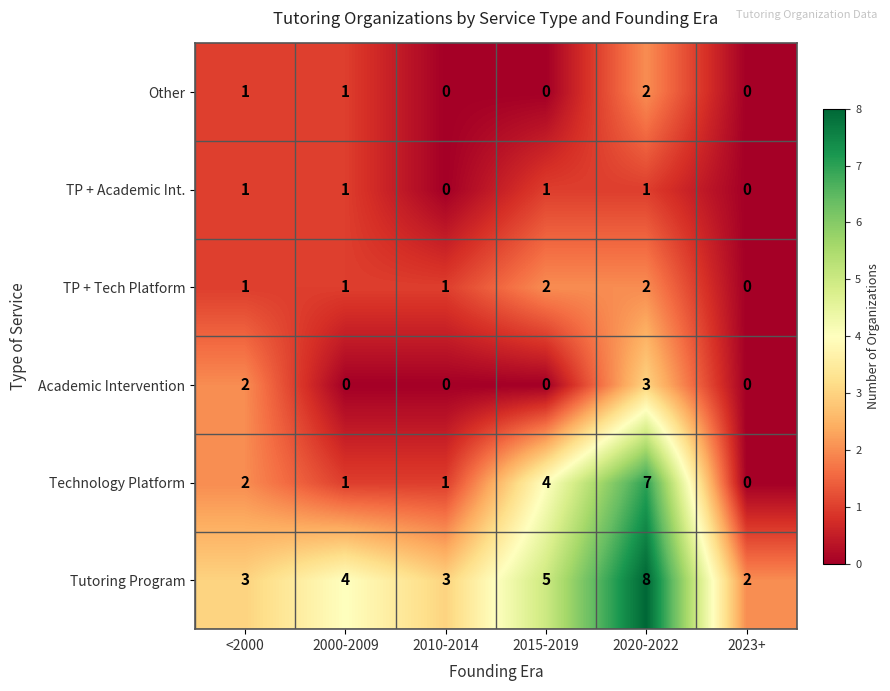

What is the difference between the maximum and minimum values in the Technology Platform series?

7